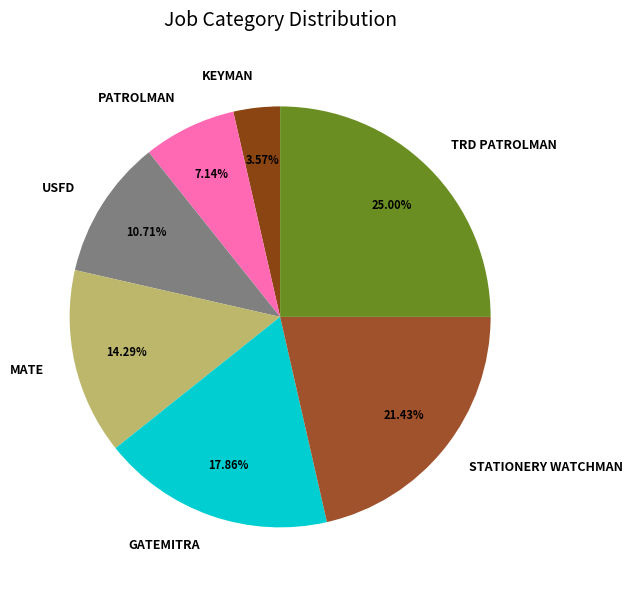

To the nearest percent, what is the average slice percentage?

14%